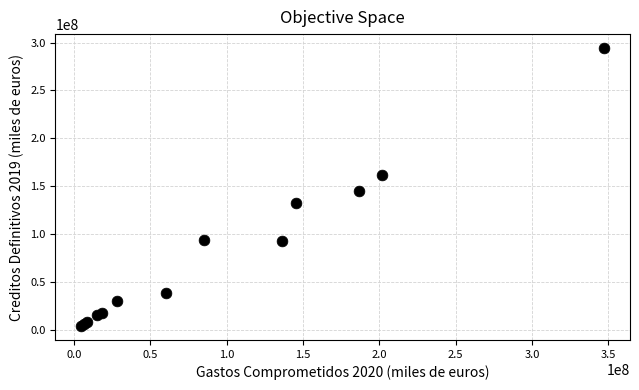

What Y value in the scatter plot is closest to 149294375?

145259975